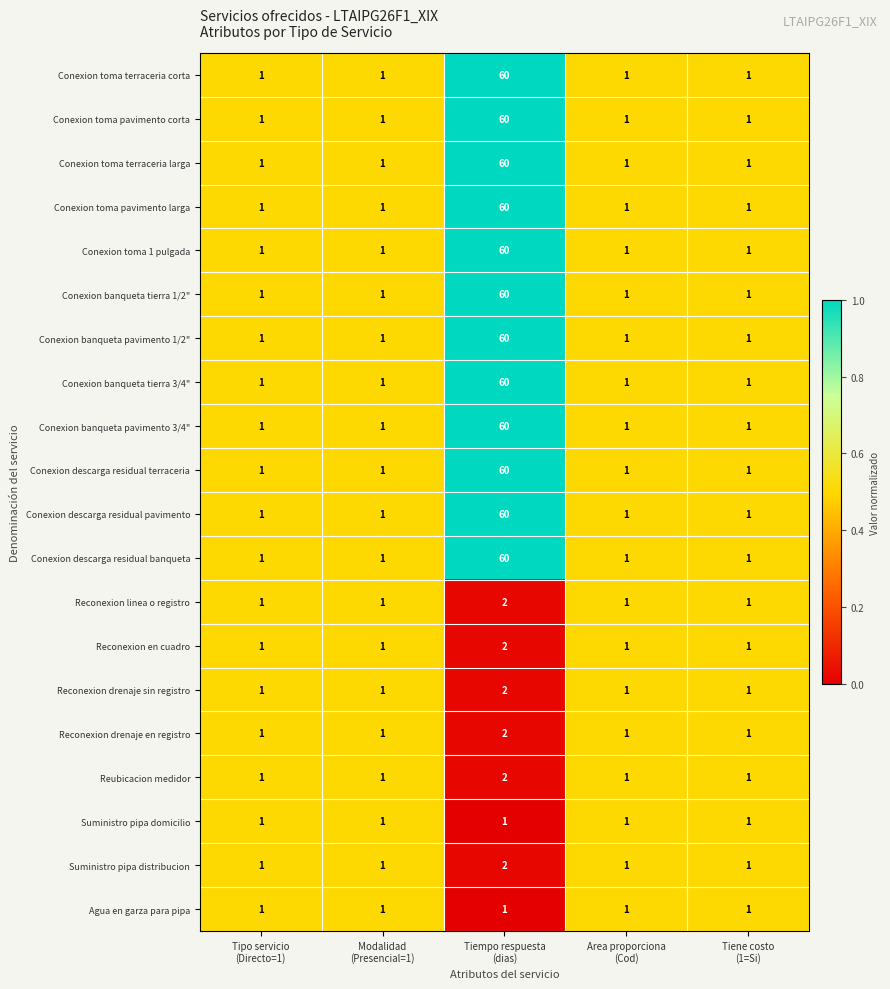

How many distinct data groups are displayed?

20